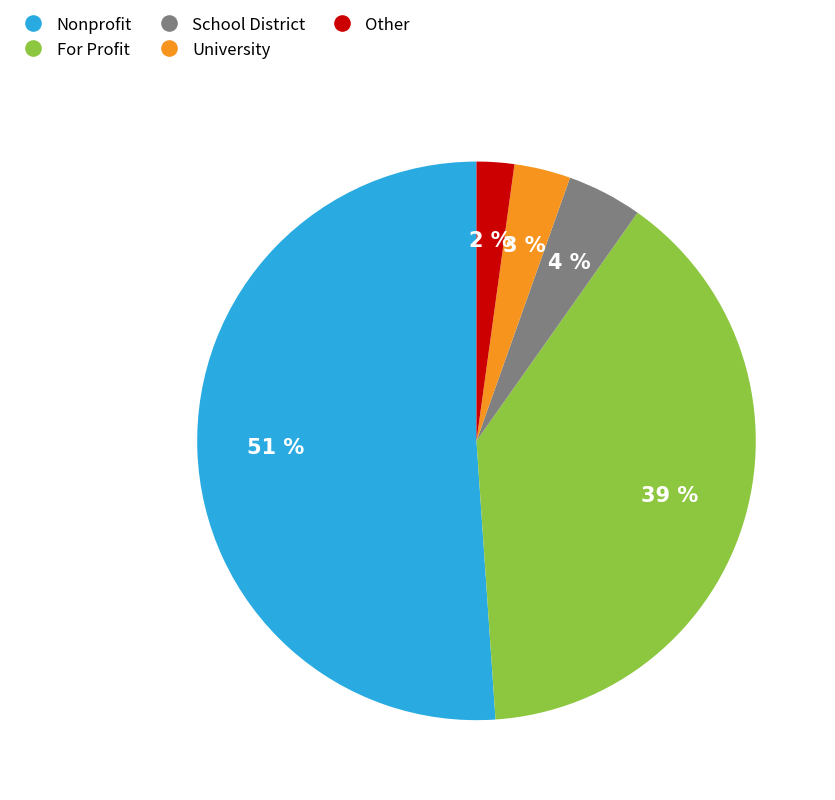

To the nearest percent, what is the difference between the largest and smallest slice percentages?

49%